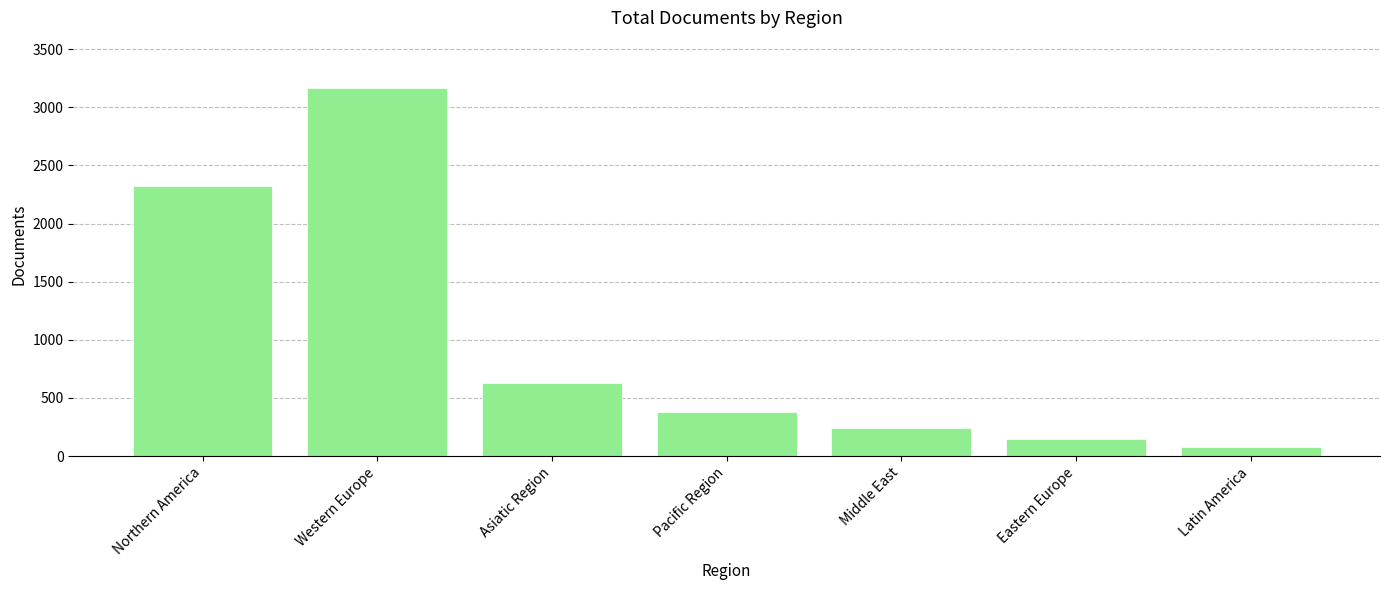

What is the label of the 7th bar from the left?

Latin America